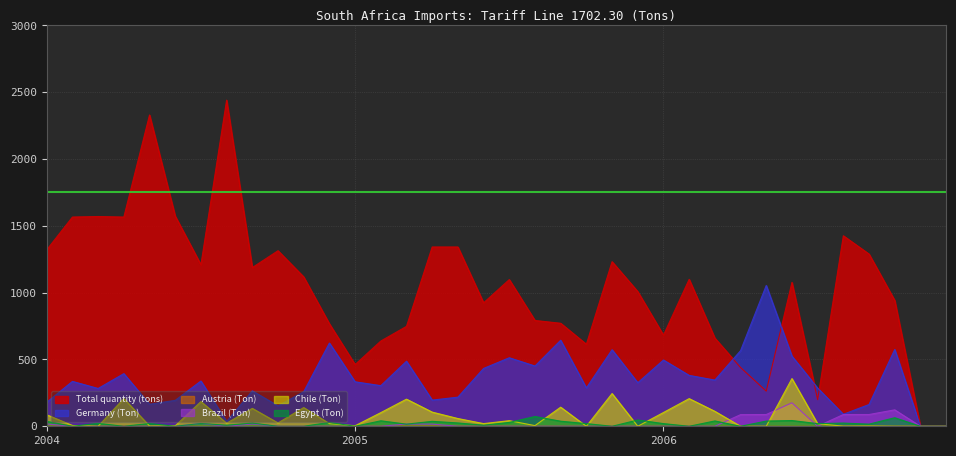

Which series has the largest range (max minus min)?

Total quantity (tons)